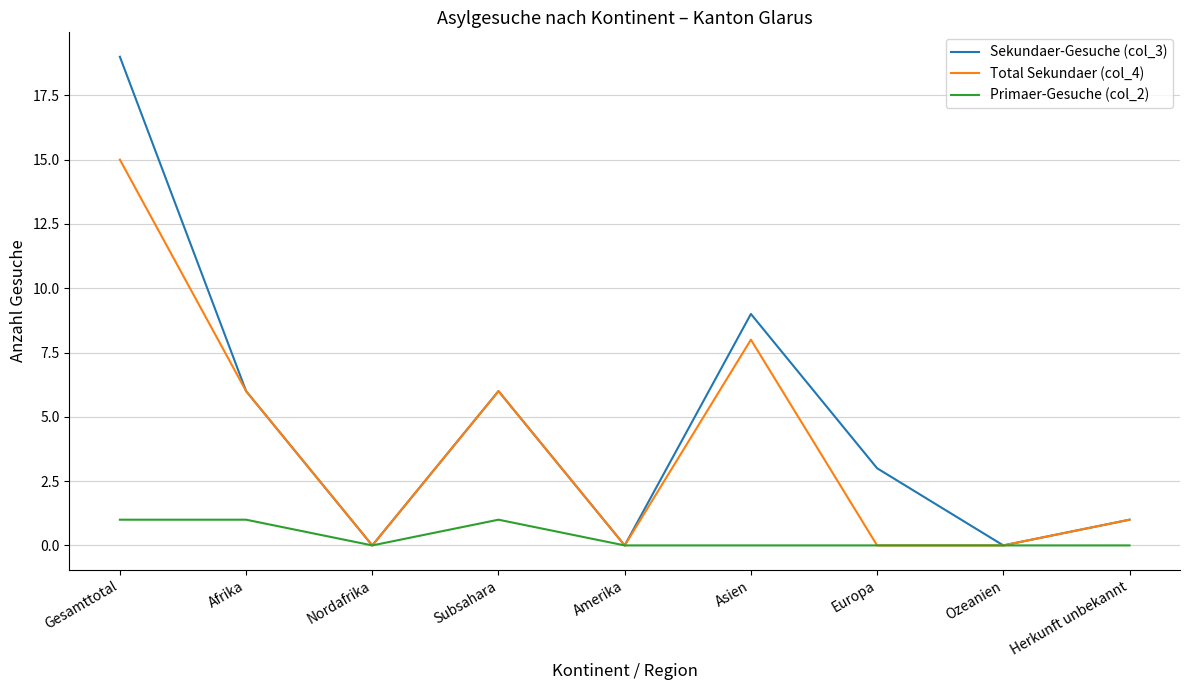

What are all the series names shown in the legend?

Sekundaer-Gesuche (col_3), Total Sekundaer (col_4), Primaer-Gesuche (col_2)